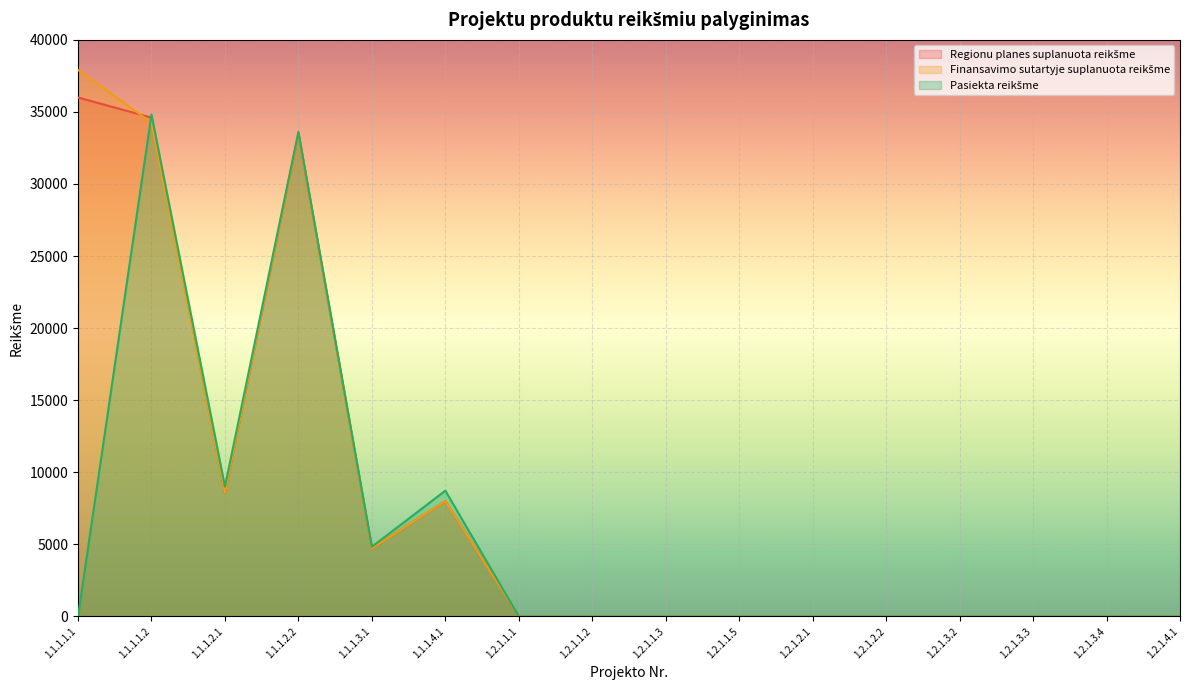

How many data points in Finansavimo sutartyje suplanuota reikšme are less than 3?

8